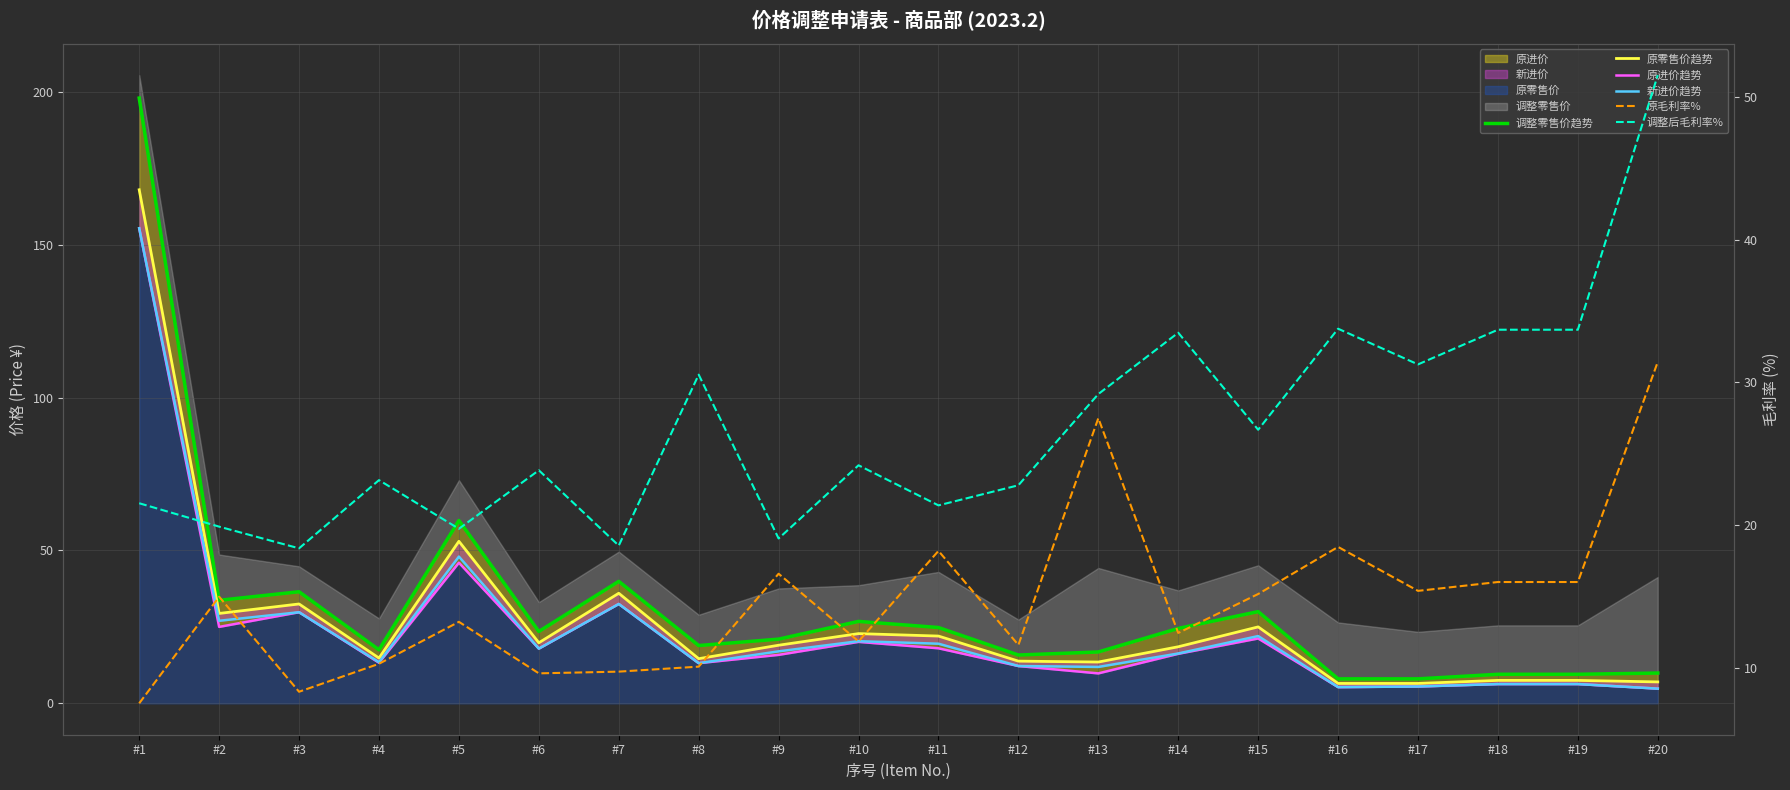

Reading left to right, what are all the values shown in this chart?

调整零售价趋势: 198.0	33.7	36.5	17.5	59.8	23.5	39.9	18.9	21.0	26.8	24.8	15.8	16.8	24.5	30.0	8.0	8.0	9.5	9.5	9.9
原零售价趋势: 168.0	29.4	32.5	14.8	53.0	19.8	36.0	14.6	19.0	22.8	22.0	13.8	13.5	18.5	25.0	6.5	6.5	7.5	7.5	7.0
原进价趋势: 155.4	25.0	29.8	13.3	46.0	17.9	32.5	13.1	15.8	20.1	18.0	12.2	9.8	16.2	21.2	5.3	5.5	6.3	6.3	4.8
新进价趋势: 155.4	27.0	29.8	13.4	48.0	17.9	32.5	13.1	17.0	20.3	19.5	12.2	11.9	16.3	22.0	5.3	5.5	6.3	6.3	4.8
原毛利率%: 7.5	15.0	8.3	10.3	13.2	9.6	9.7	10.1	16.6	11.8	18.2	11.6	27.5	12.4	15.2	18.5	15.4	16.0	16.0	31.4
调整后毛利率%: 21.5	19.9	18.4	23.1	19.7	23.8	18.6	30.5	19.1	24.2	21.4	22.8	29.2	33.5	26.7	33.8	31.2	33.7	33.7	51.5